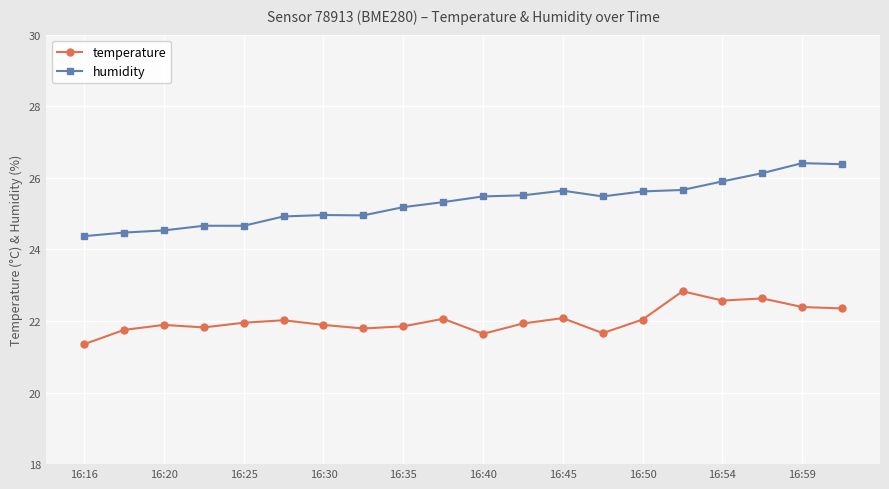

Count the number of data series in this chart.

2